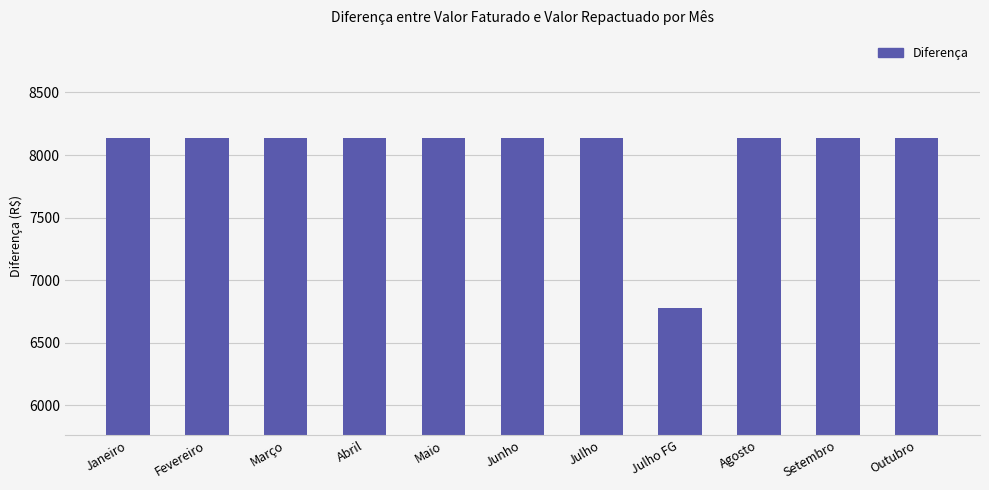

How many series are shown in this chart?

1